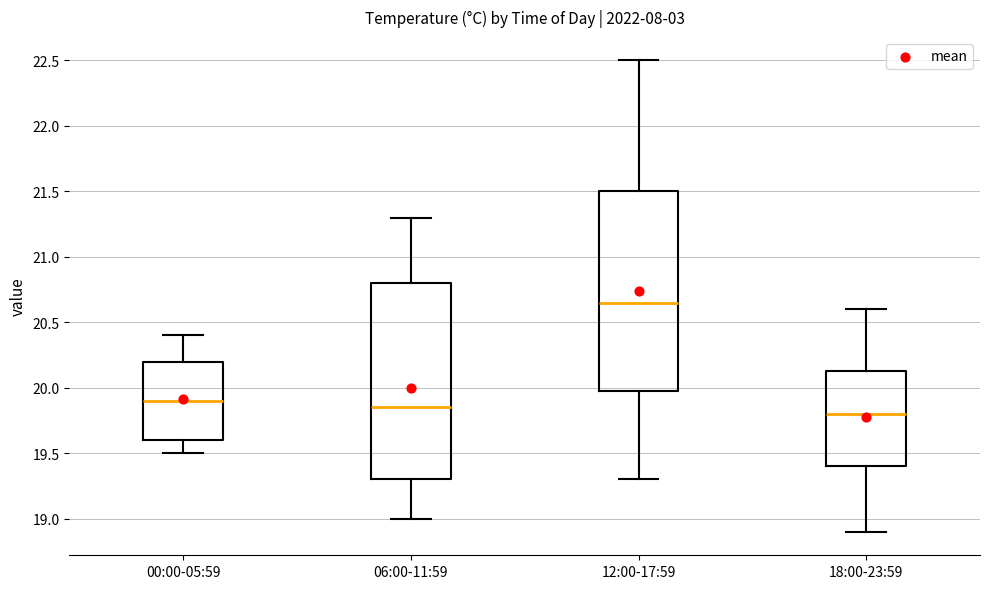

Where is the upper edge of the box for 00:00-05:59 on the y-axis? The values are not printed on the chart, so give them approximately, as read against the axis.

20.20